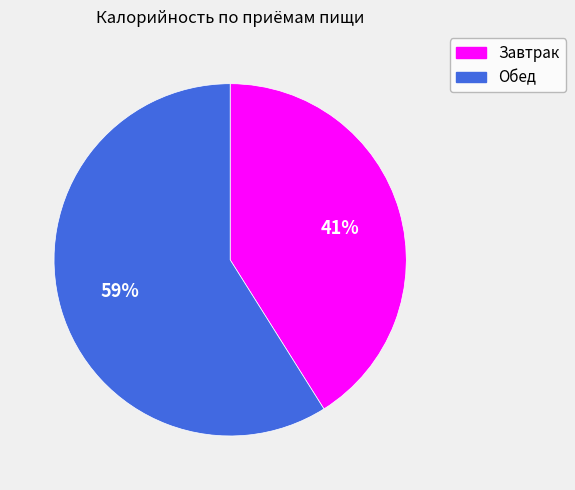

Between Обед and Завтрак, which is larger?

Обед